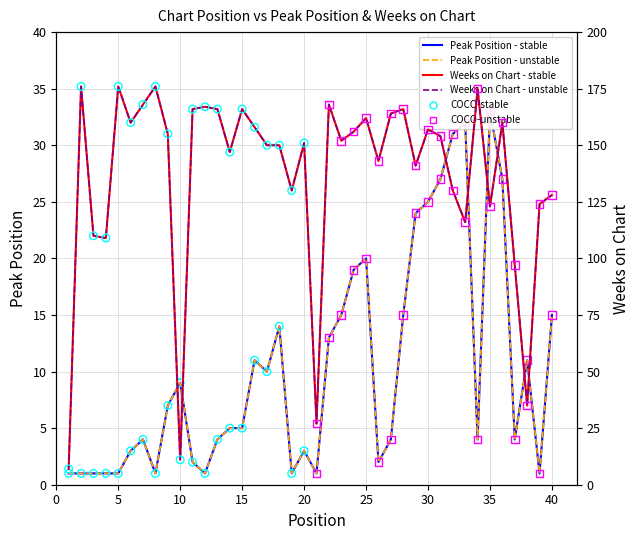

Which series has the widest spread of Y values?

Weeks on Chart